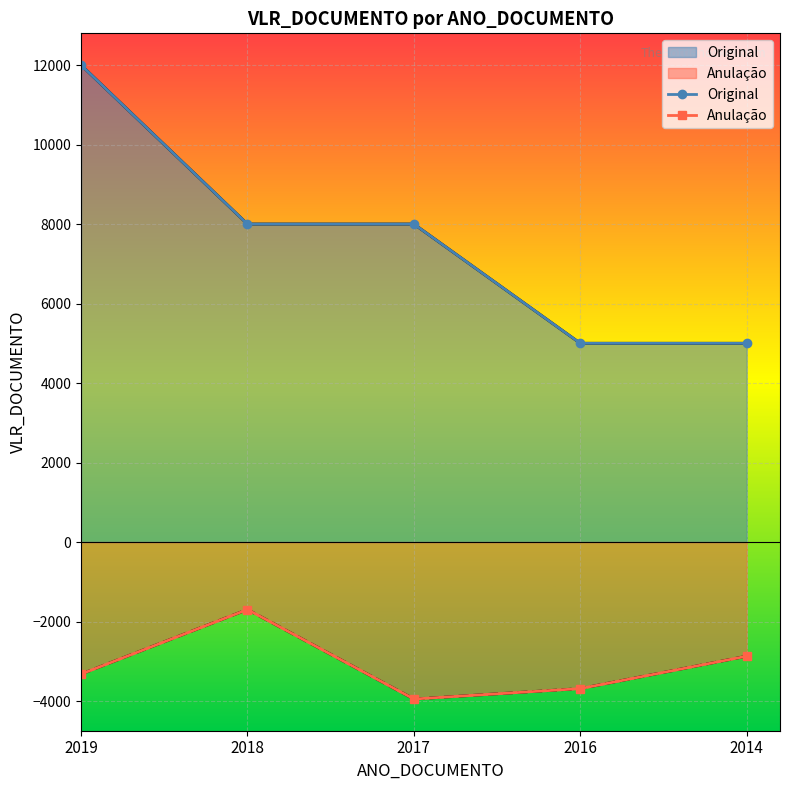

The value of Anulação at 2016 is -3686.9. True or false?

True